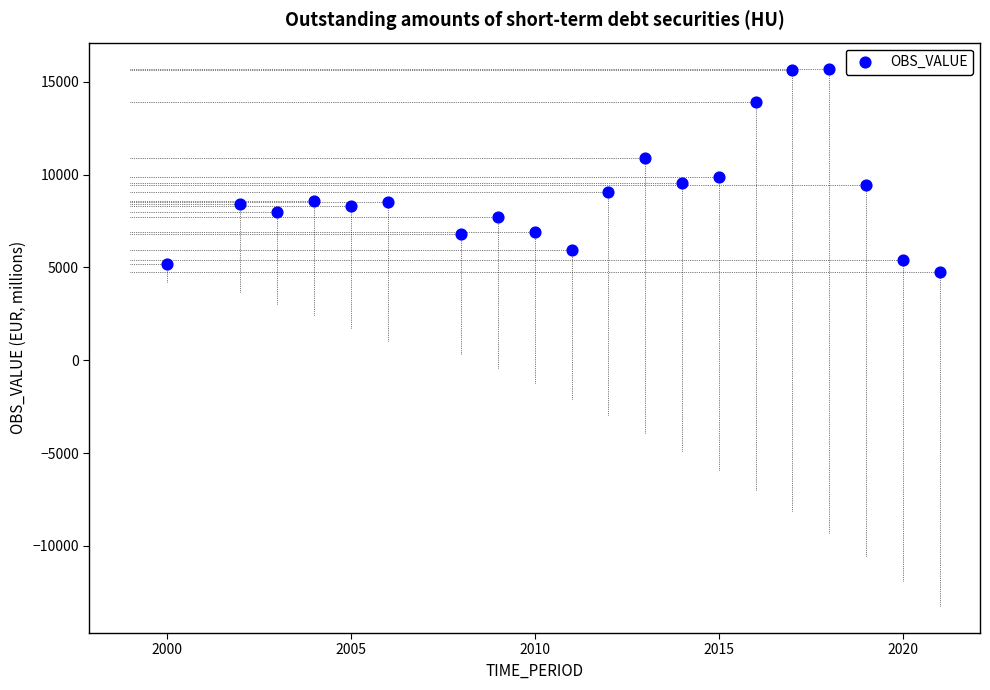

What is the range of X values (max minus min)?

21.0